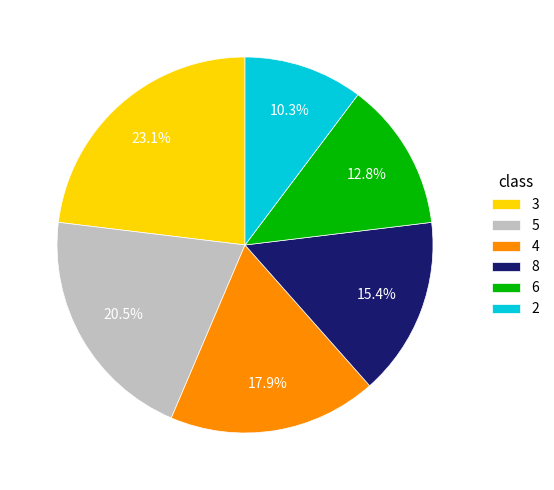

Between 3 and 4, which is larger?

3